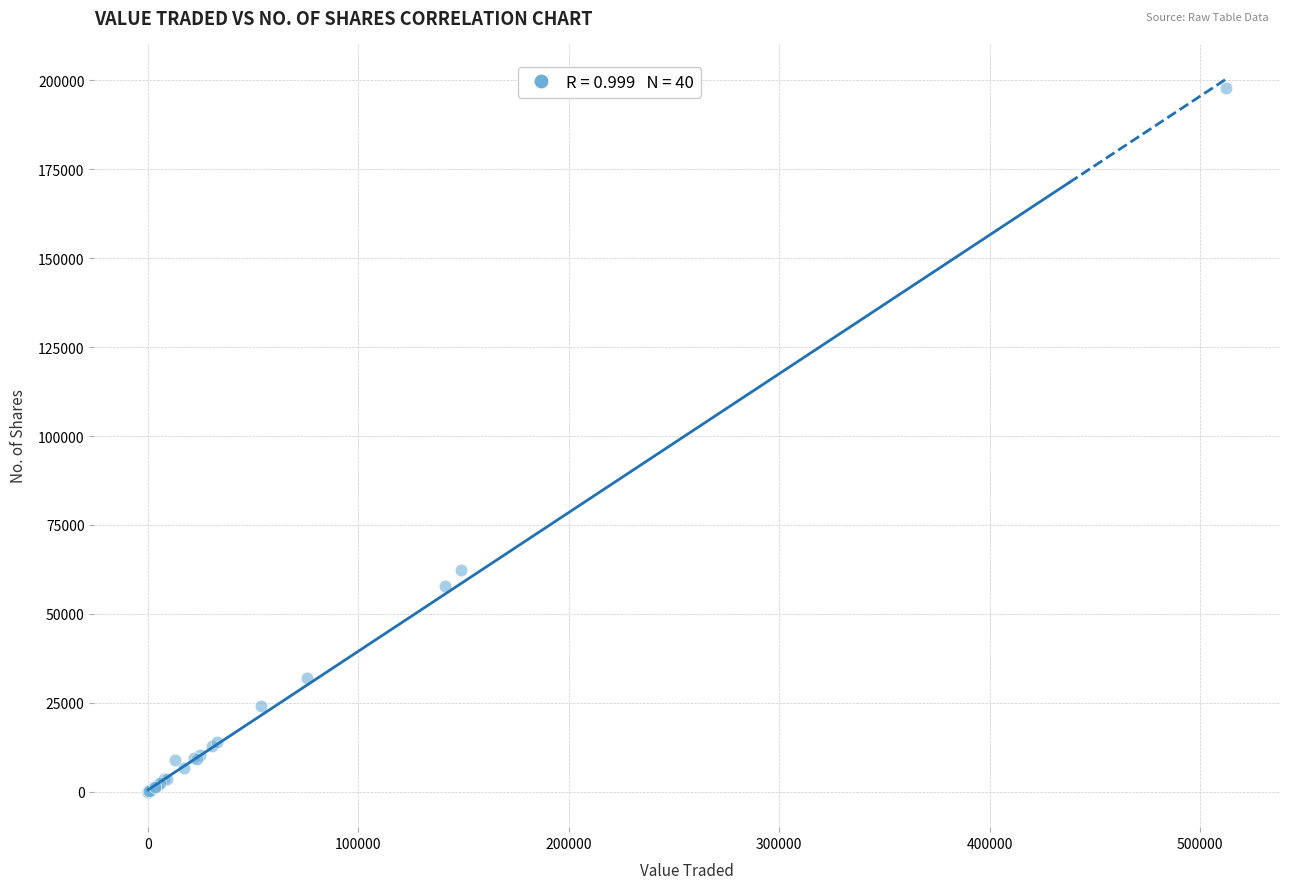

What Y value in the scatter plot is closest to 98997?

62391